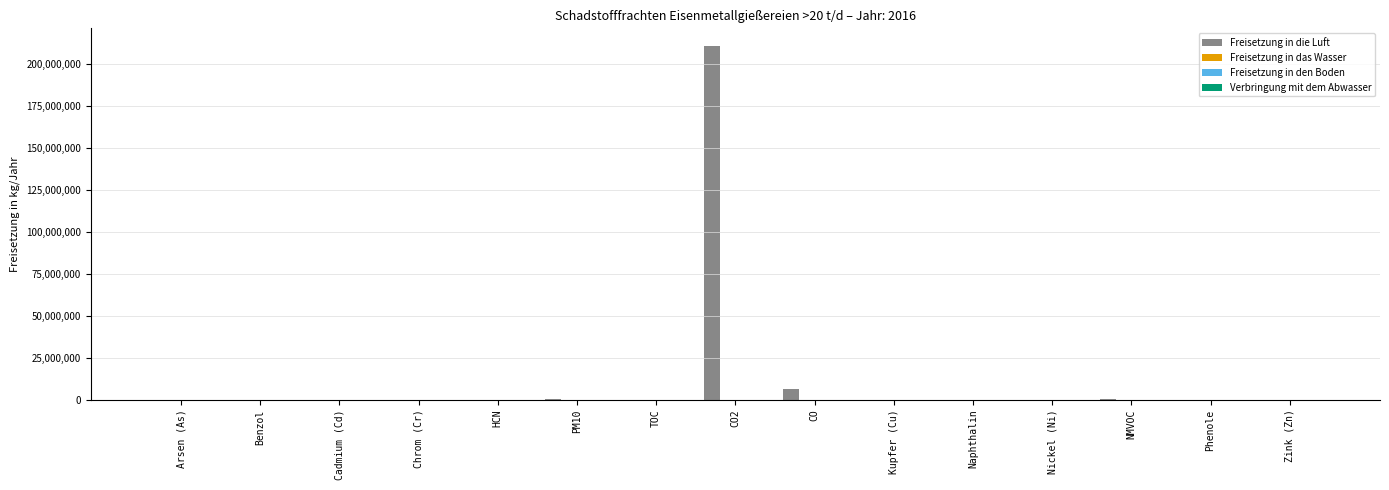

What position from the right is PM10?

10